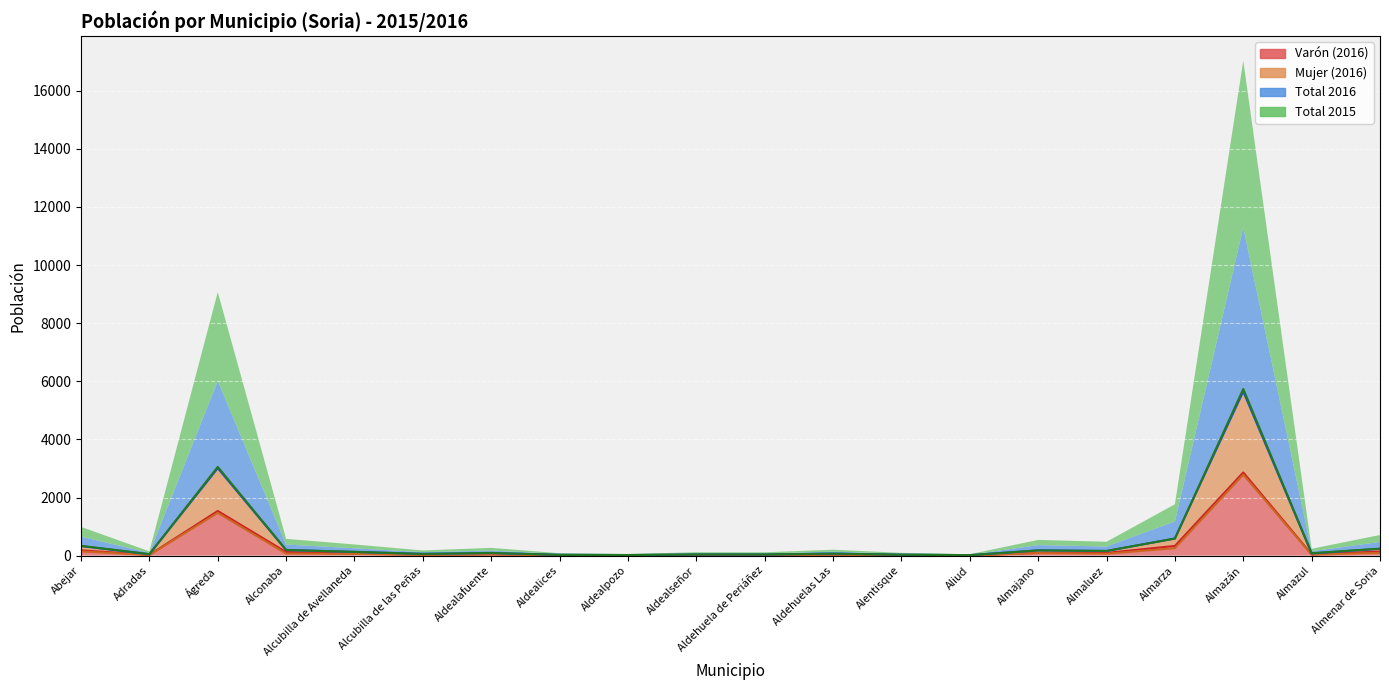

What is the average value of the Varón (2016) series?

286